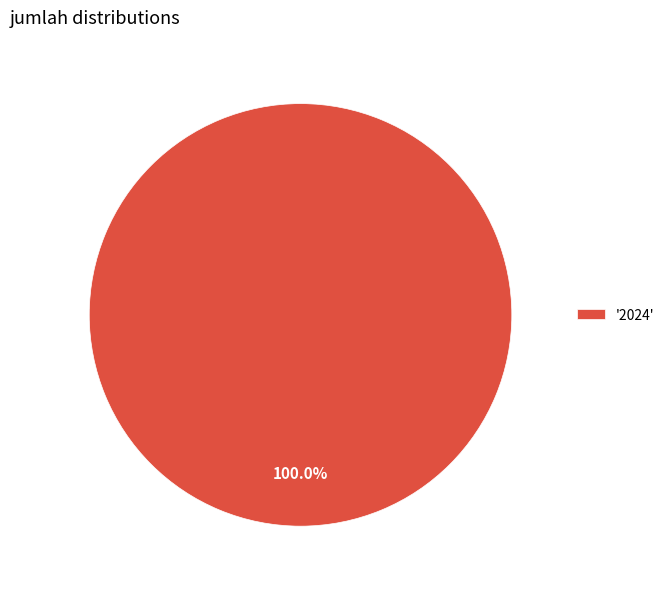

Does '2024' account for over 50% of the chart?

Yes